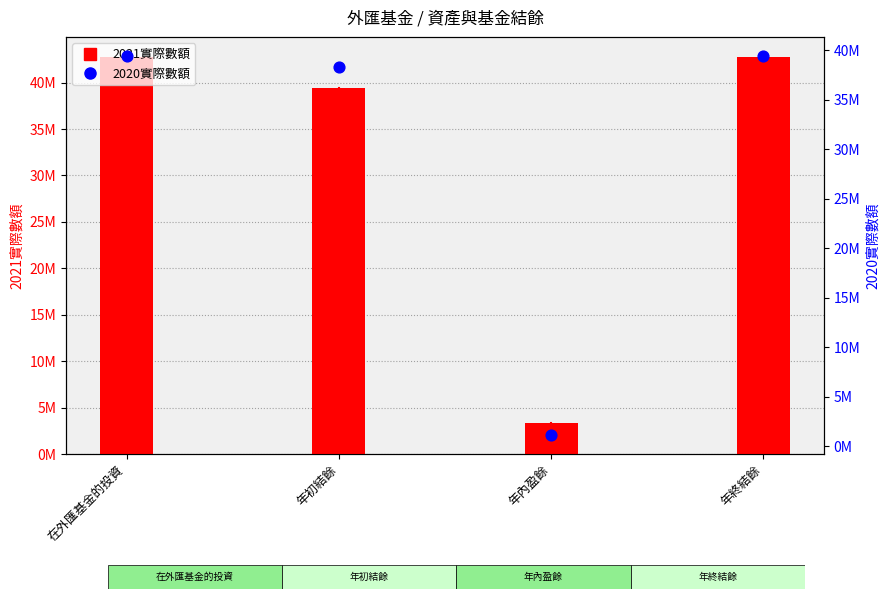

Which series reaches the maximum Y coordinate?

2021實際數額